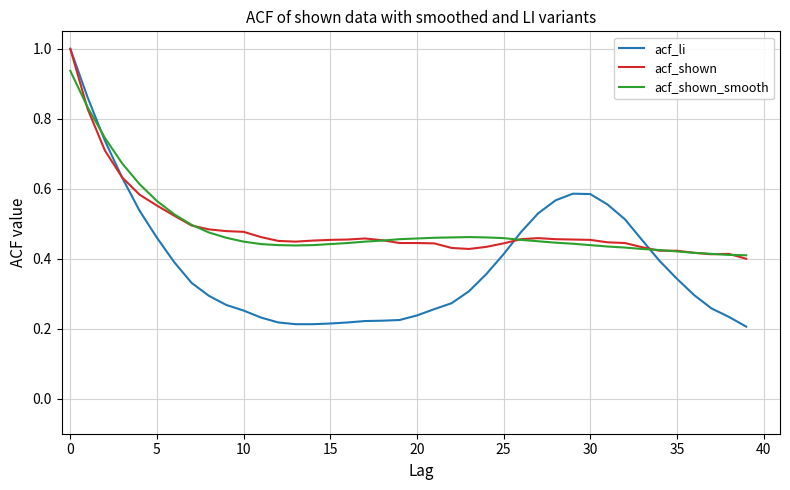

After their last crossing, which series has the higher values: acf_shown_smooth or acf_li?

acf_shown_smooth